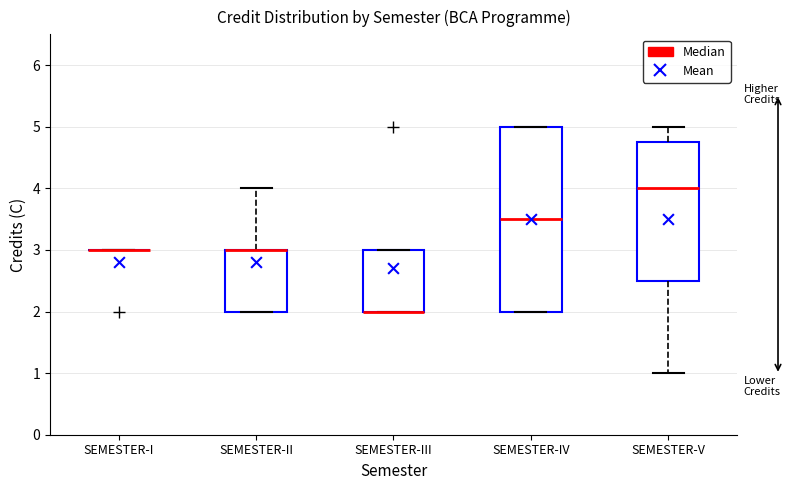

Reading left to right, read every box against the y-axis: the position of its median line, the range the box covers, and the ends of its whiskers. The values are not printed on the chart, so give them approximately, as read against the axis.

SEMESTER-I: box collapsed to a line at 3.0, whiskers 3.0 to 3.0
SEMESTER-II: median 3.0 (drawn on the box's upper edge), box 2.0 to 3.0, whiskers 2.0 to 4.0
SEMESTER-III: median 2.0 (drawn on the box's lower edge), box 2.0 to 3.0, whiskers 2.0 to 3.0
SEMESTER-IV: median 3.5, box 2.0 to 5.0, whiskers 2.0 to 5.0
SEMESTER-V: median 4.0, box 2.5 to 4.8, whiskers 1.0 to 5.0